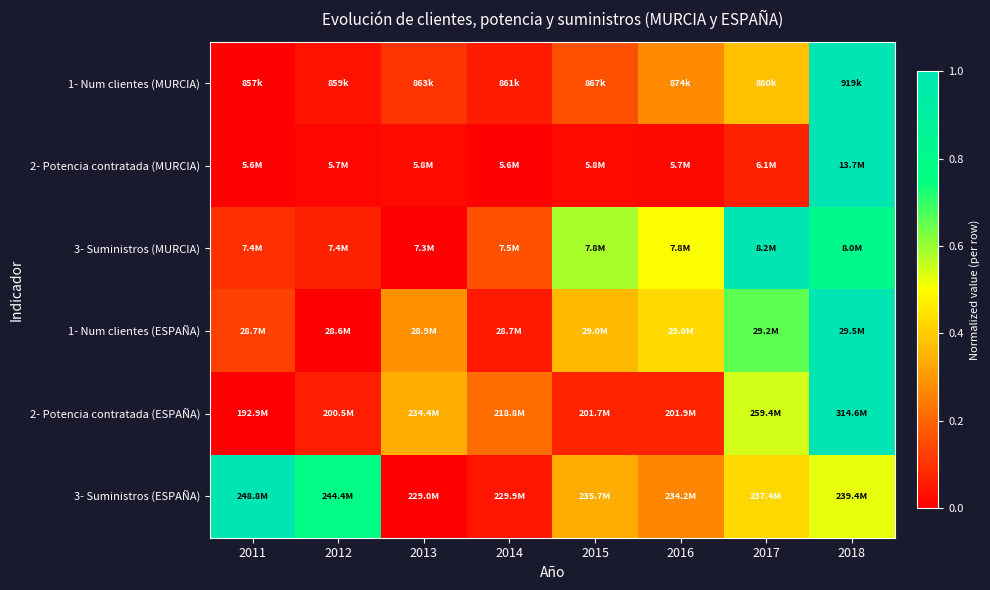

List the series in order of their peak value, highest first.

1- Num clientes (MURCIA), 2- Potencia contratada (MURCIA), 3- Suministros (MURCIA), 1- Num clientes (ESPAÑA), 2- Potencia contratada (ESPAÑA), 3- Suministros (ESPAÑA)